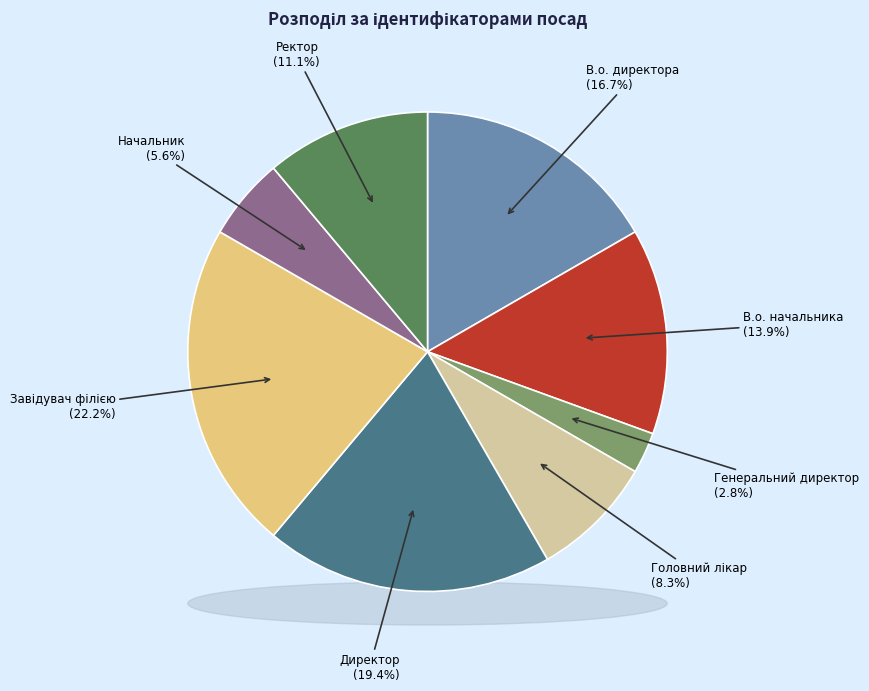

Combined, what portion of the pie is Завідувач філією and Ректор?

33.3%